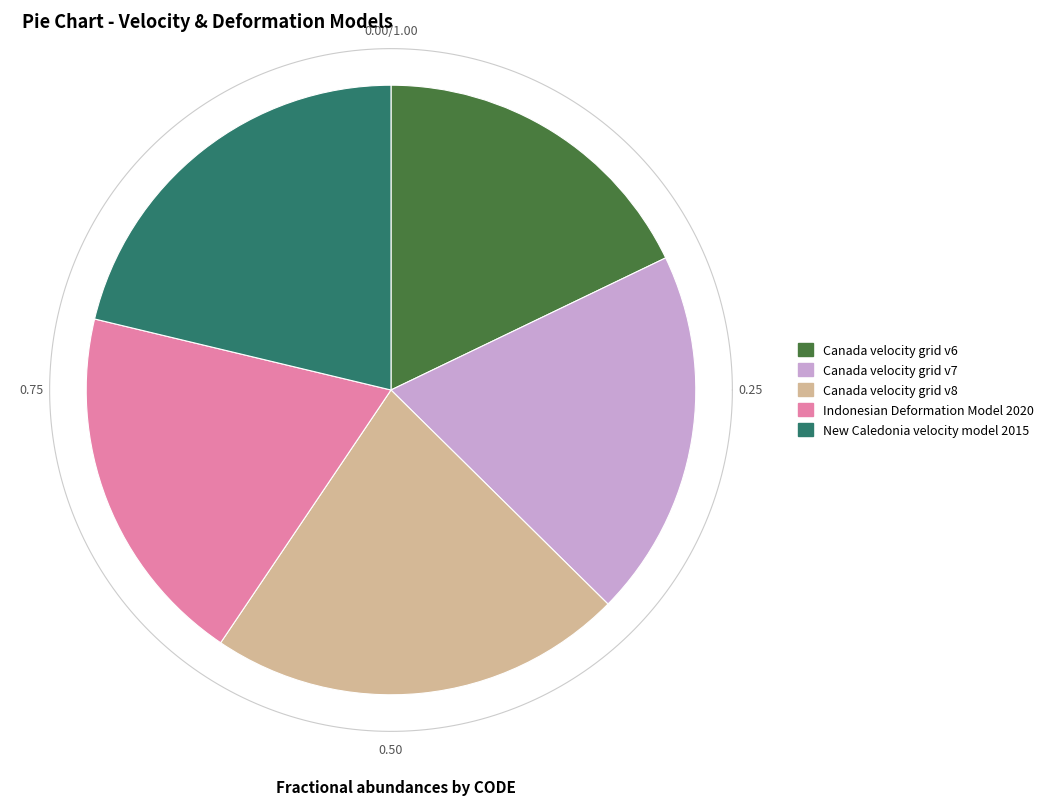

To the nearest percent, what percentage of the pie is Canada velocity grid v7?

20%